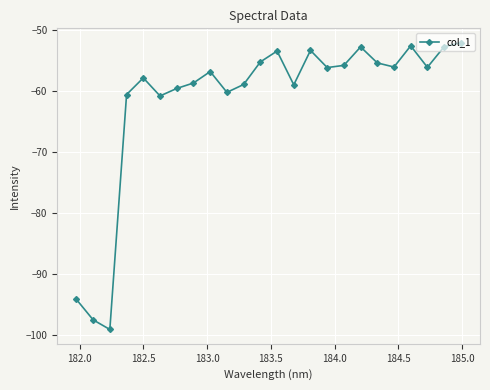

What is the difference between the maximum and minimum values?

47.0